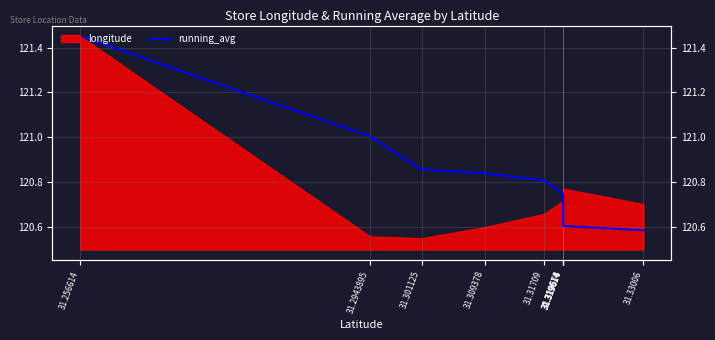

True or false: there are more than 0 points higher than both neighbors.

False